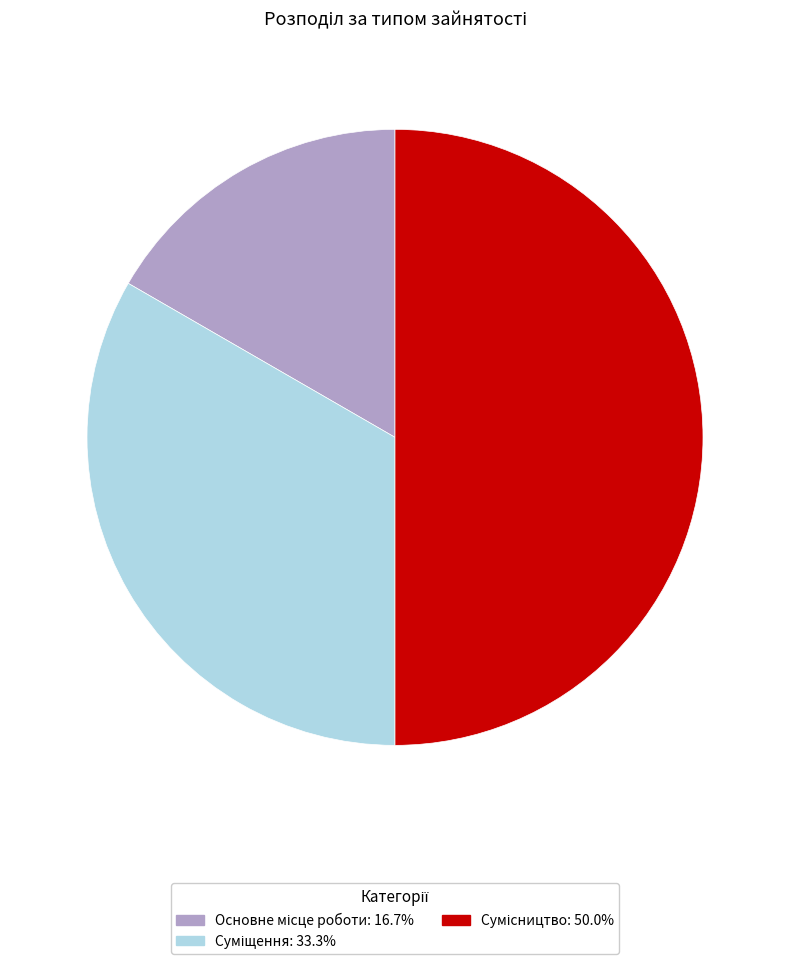

Count the number of slices in the pie.

3